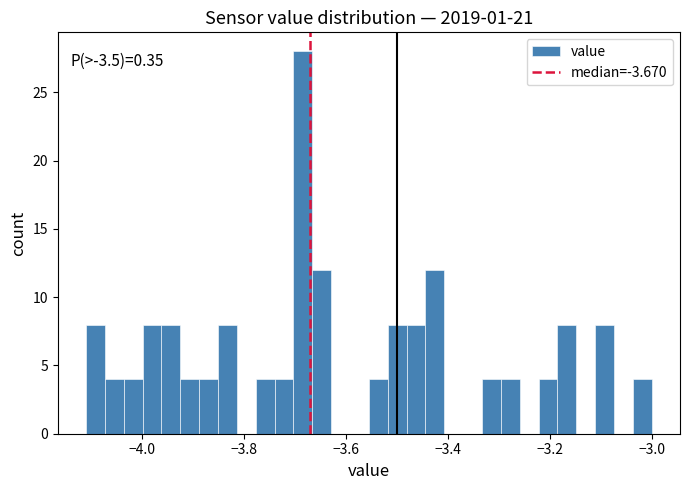

Read against the x-axis, roughly where is the centre of the tallest bar?

-3.68